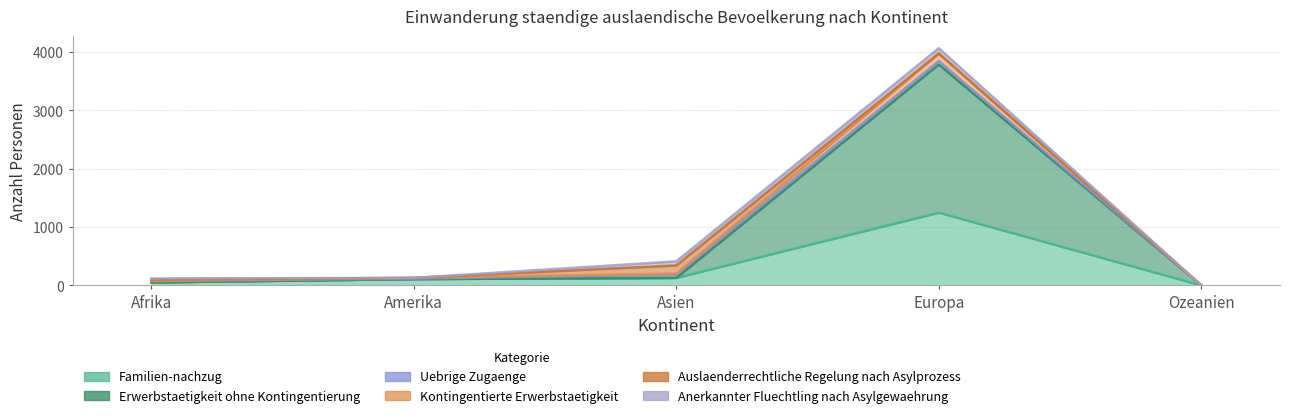

What is the average value of the Familien-nachzug series?

308